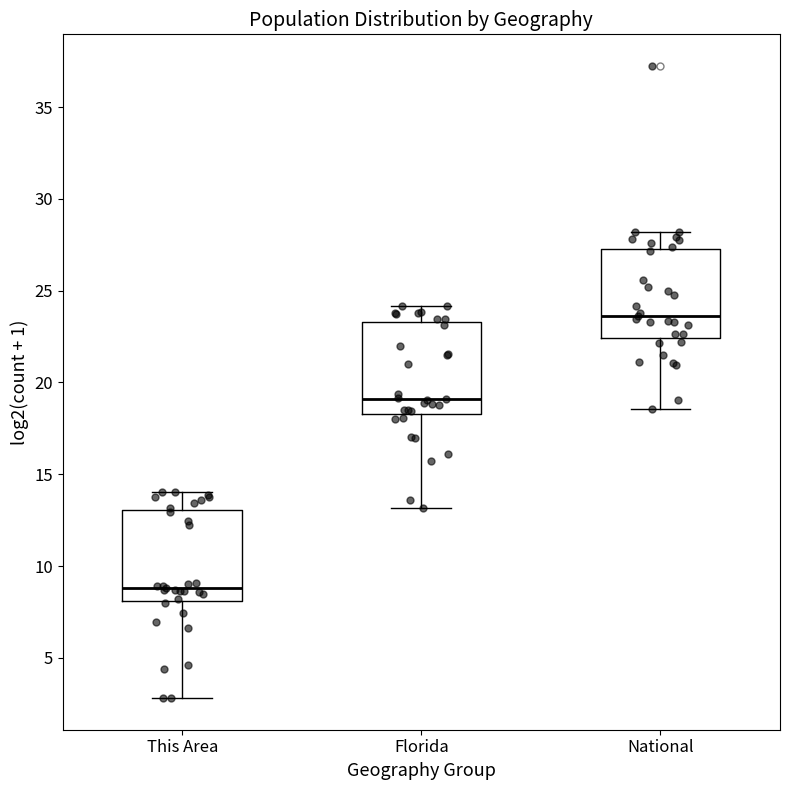

Reading left to right, transcribe this box plot: for each box, give where its median line is, the range the box spans, and where its two whiskers end, as read against the y-axis. The values are not printed on the chart, so give them approximately, as read against the axis.

This Area: median 9.0, box 8.0 to 13.0, whiskers 3.0 to 14.0
Florida: median 19.0, box 18.5 to 23.5, whiskers 13.0 to 24.0
National: median 23.5, box 22.5 to 27.5, whiskers 18.5 to 28.0